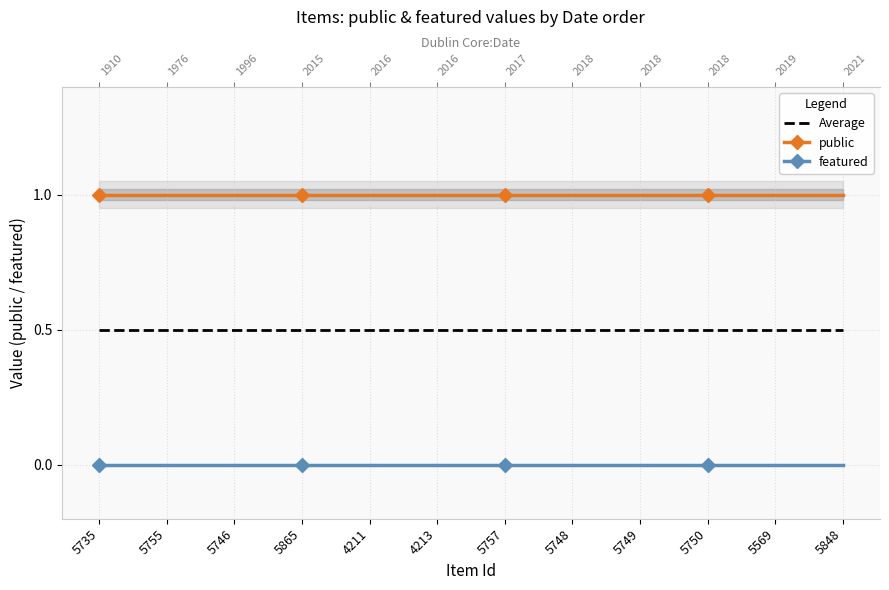

Reading right to left, list all the values displayed in this chart.

Average: 0.5	0.5	0.5	0.5	0.5	0.5	0.5	0.5	0.5	0.5	0.5	0.5
public: 1.0	1.0	1.0	1.0	1.0	1.0	1.0	1.0	1.0	1.0	1.0	1.0
featured: 0.0	0.0	0.0	0.0	0.0	0.0	0.0	0.0	0.0	0.0	0.0	0.0